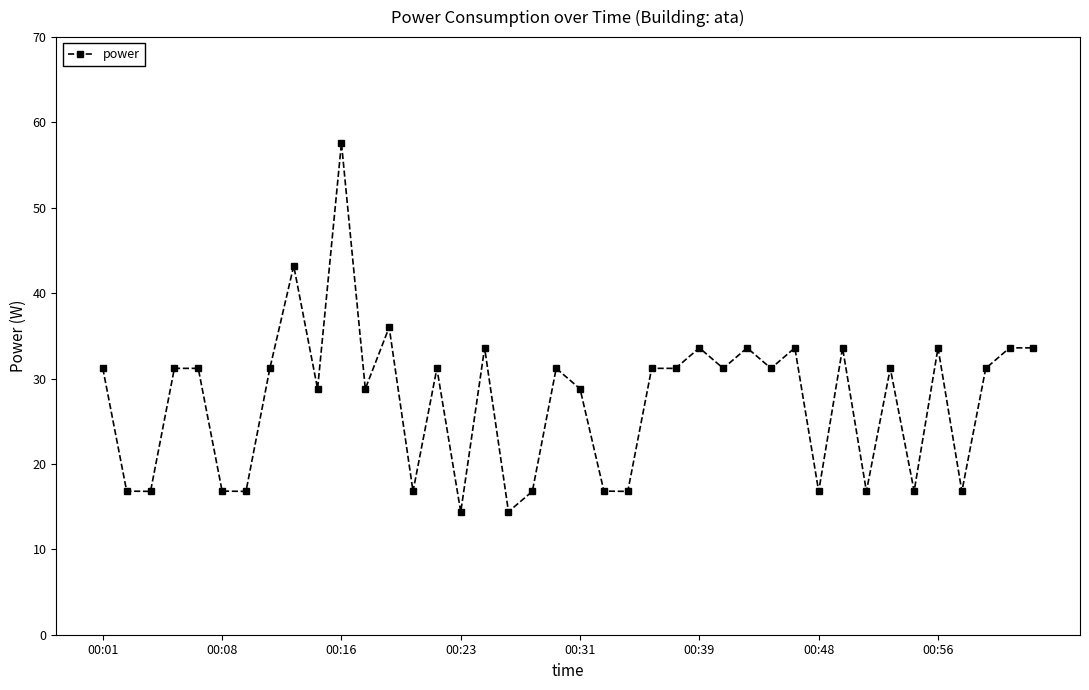

True or false: there are more than 0 points higher than both neighbors.

True